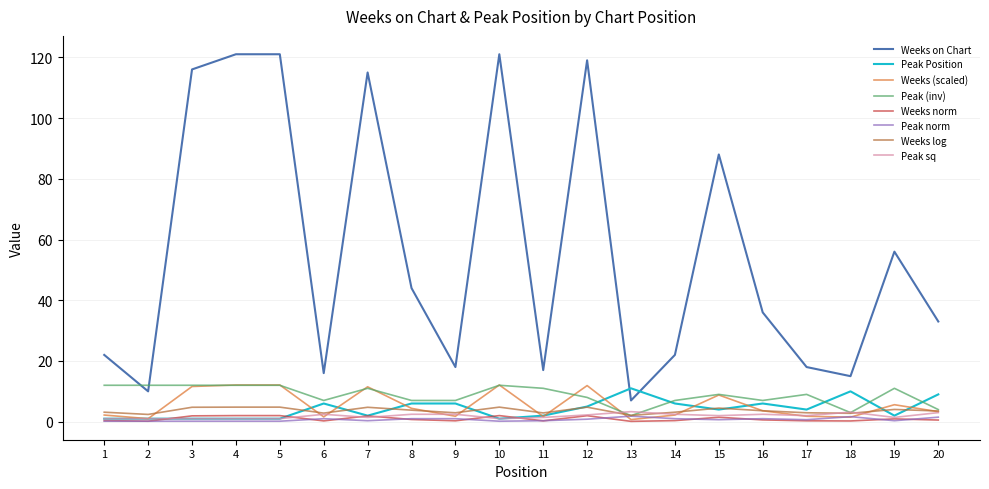

Which series has the widest spread of values?

Weeks on Chart